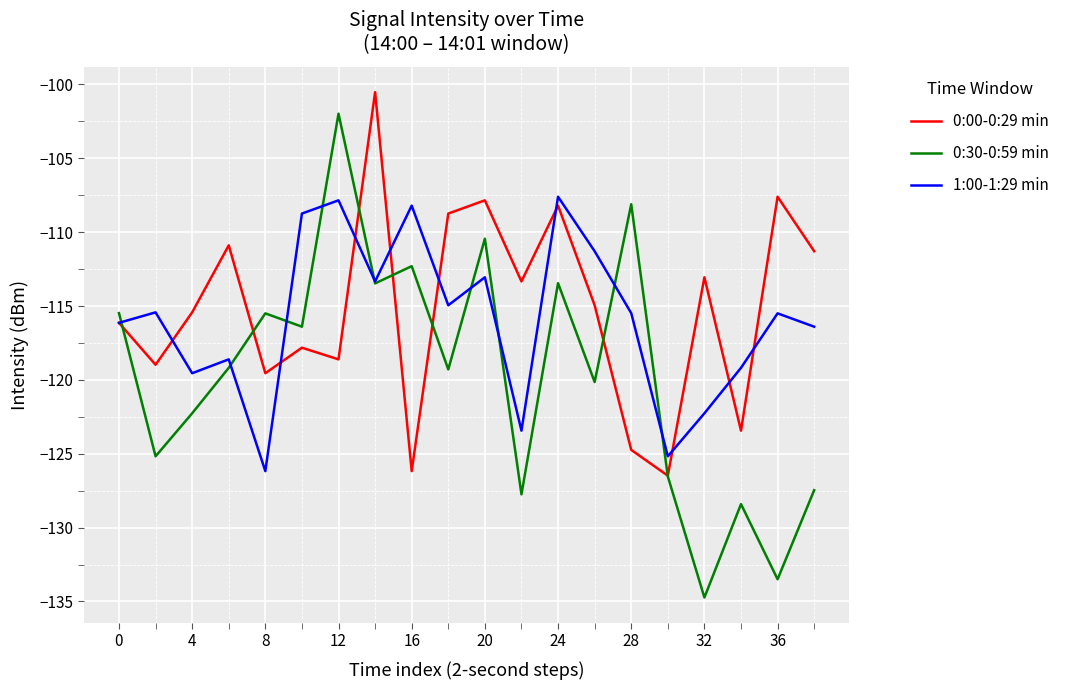

What is the minimum value for 1:00-1:29 min?

-126.2